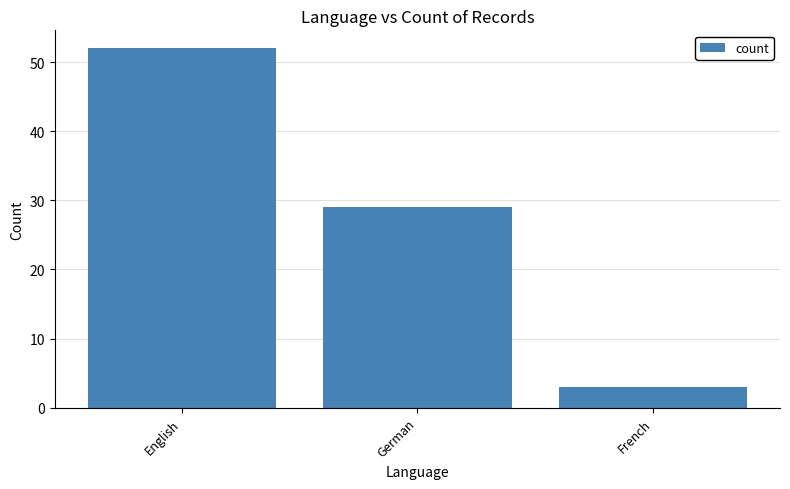

What is the difference between the maximum and minimum values?

49